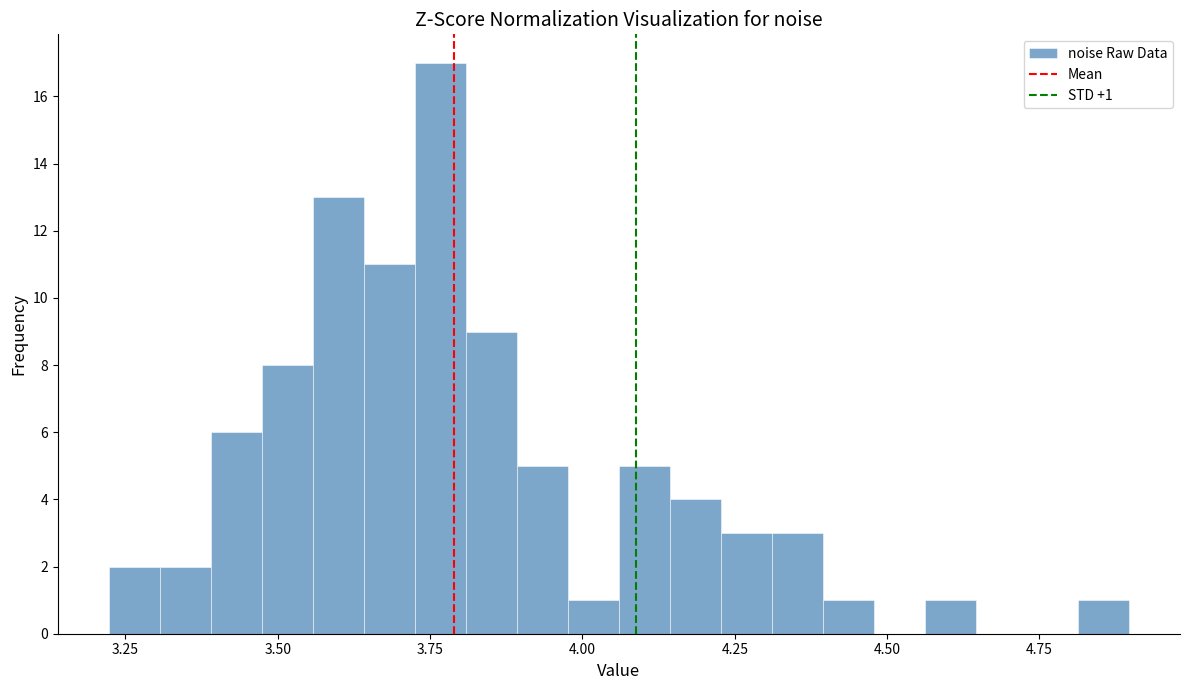

Around what value on the x-axis is the tallest bar? Give the approximate position of its centre, as read against the axis.

3.75